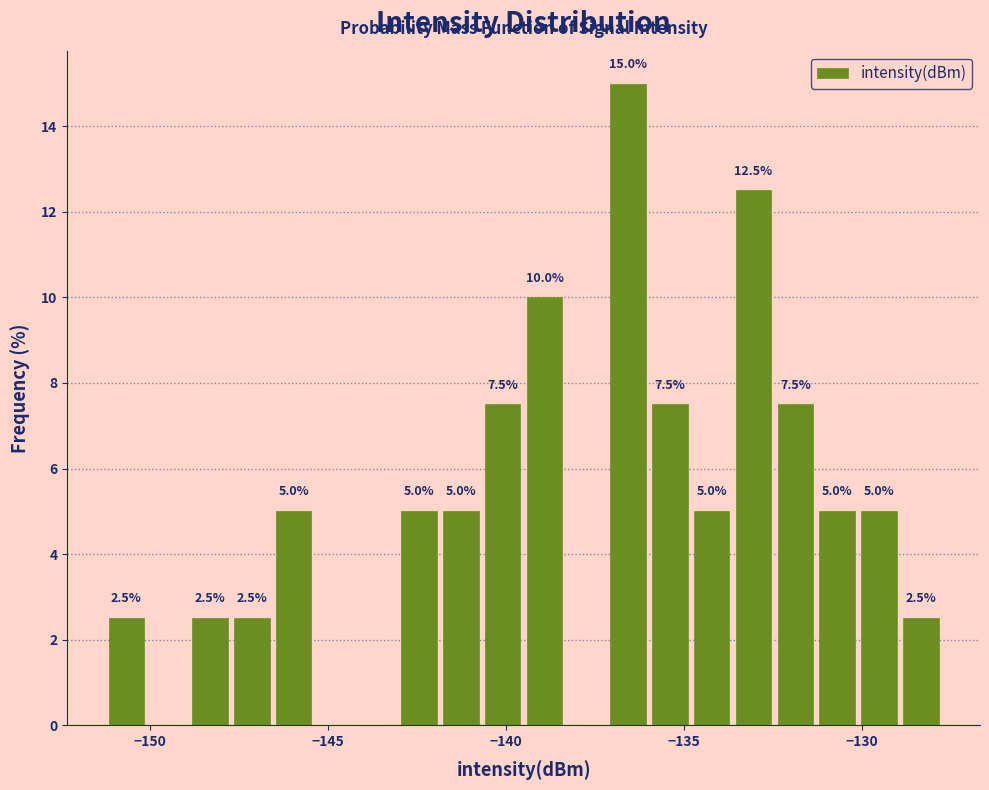

Around what value on the x-axis is the tallest bar? Give the approximate position of its centre, as read against the axis.

-136.5